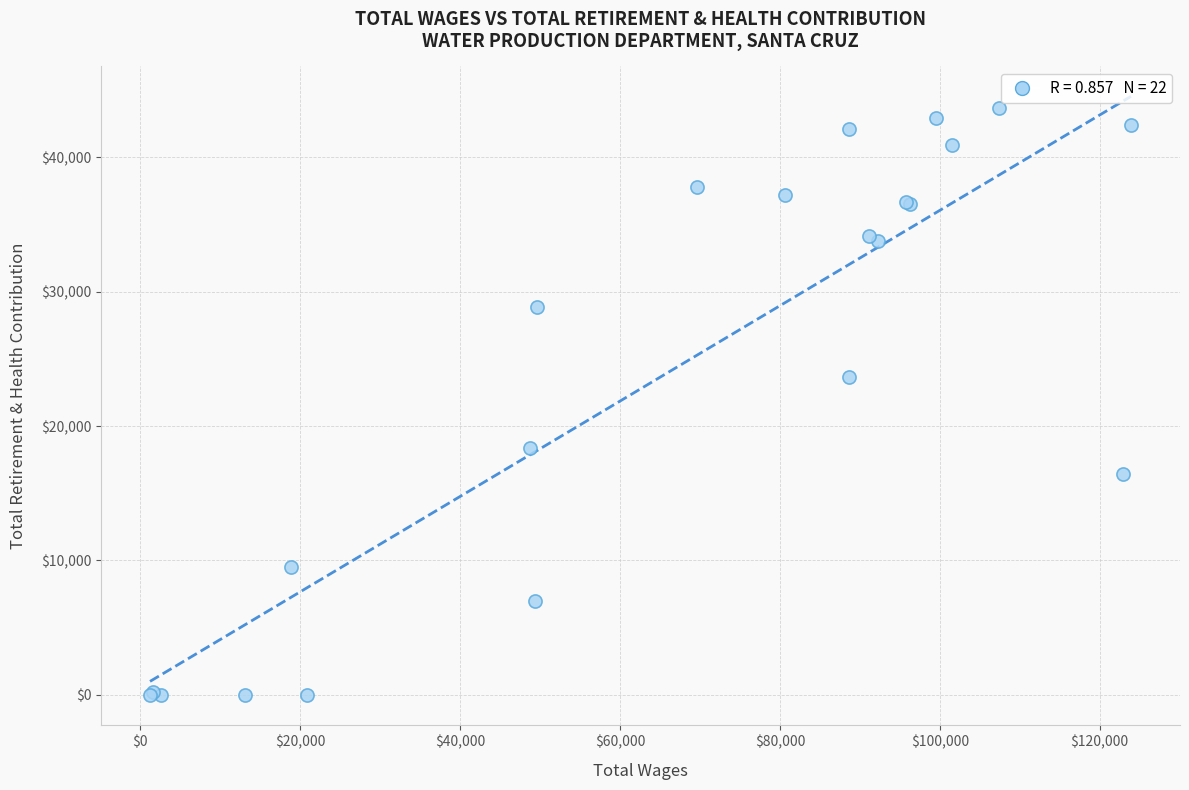

What Y value in the scatter plot is closest to 21837?

23645